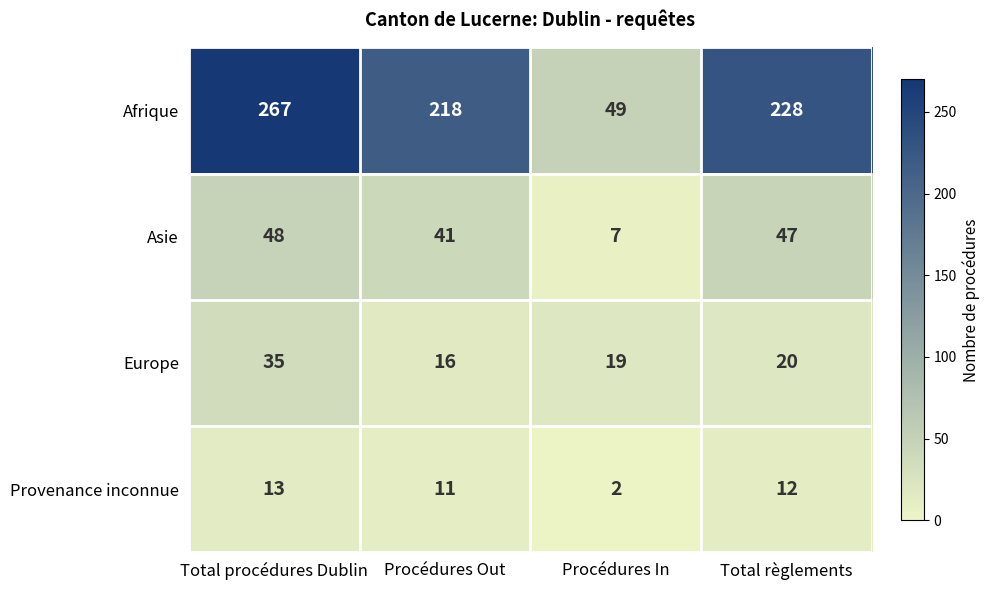

What is the difference between the maximum and minimum values in the Afrique series?

218